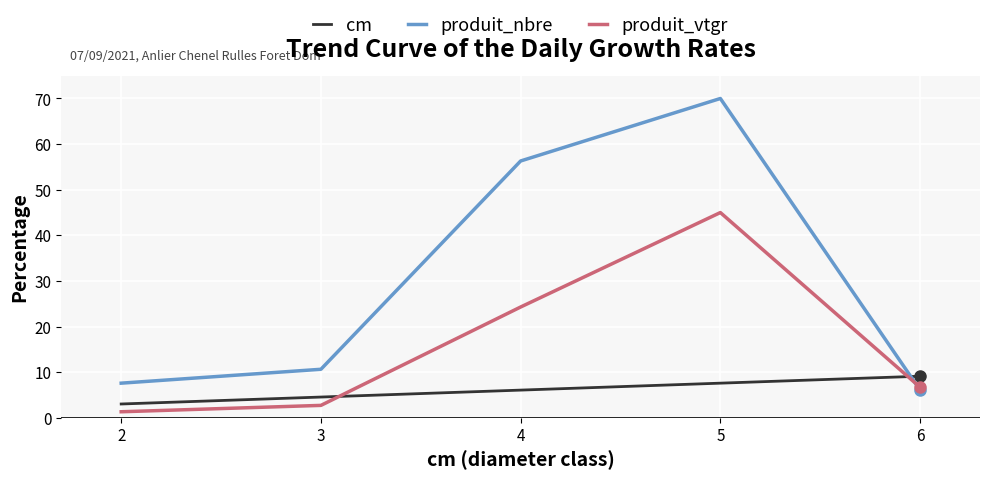

Where does the produit_nbre series first go above 10?

3